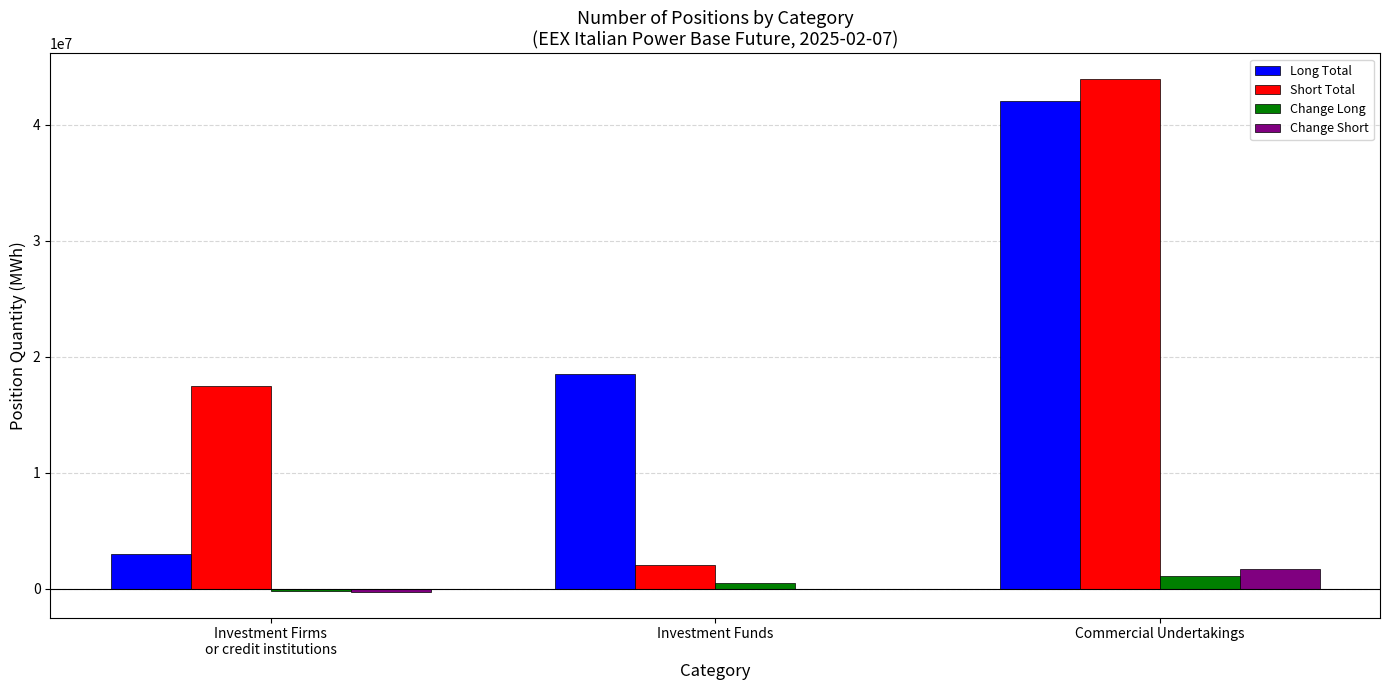

Count the Long Total values in the range 2980211 to 42030452.

3